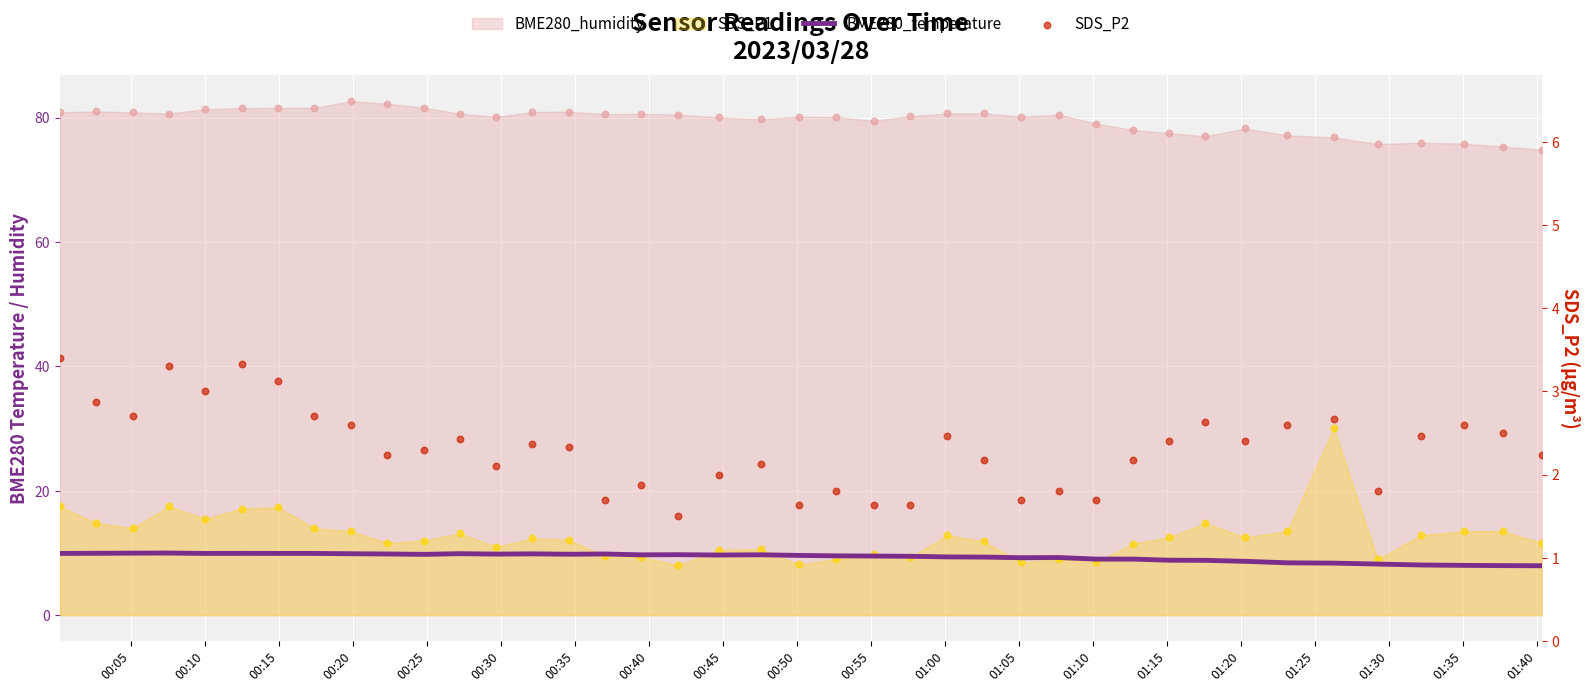

Which series has the widest spread of Y values?

BME280_temperature